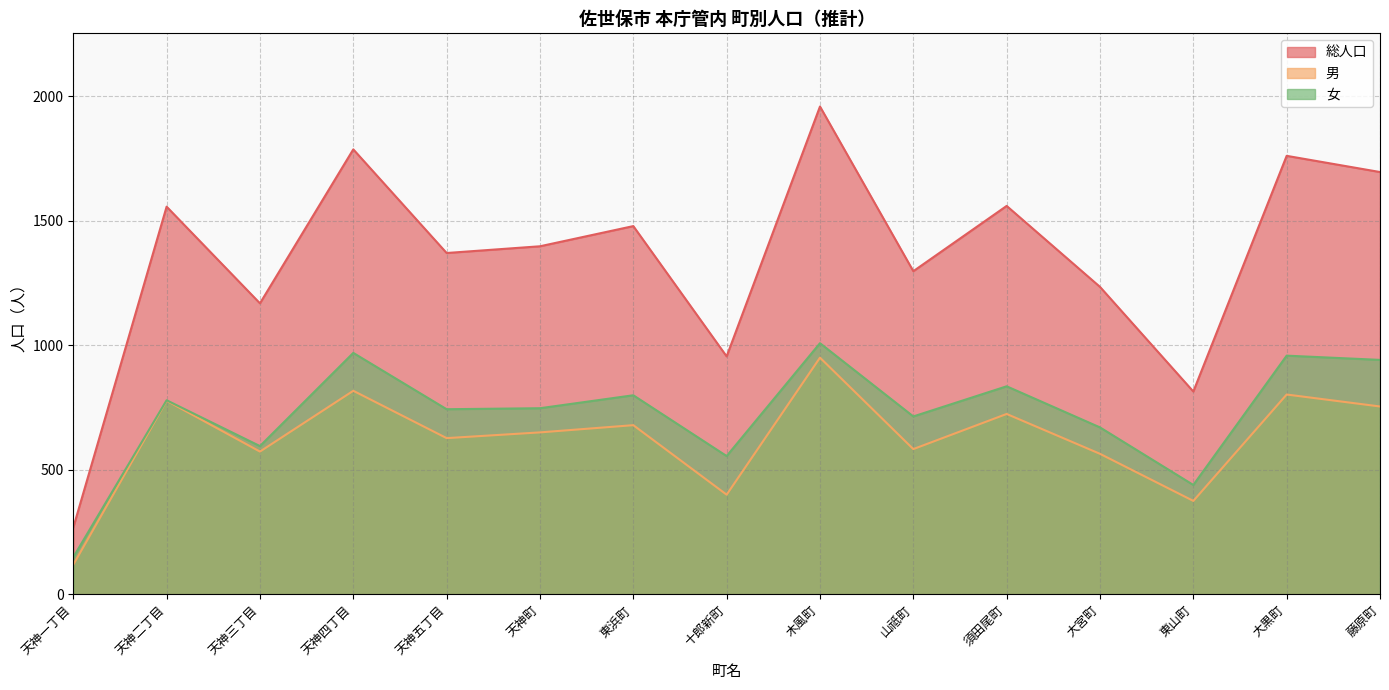

Which series has the largest range (max minus min)?

総人口